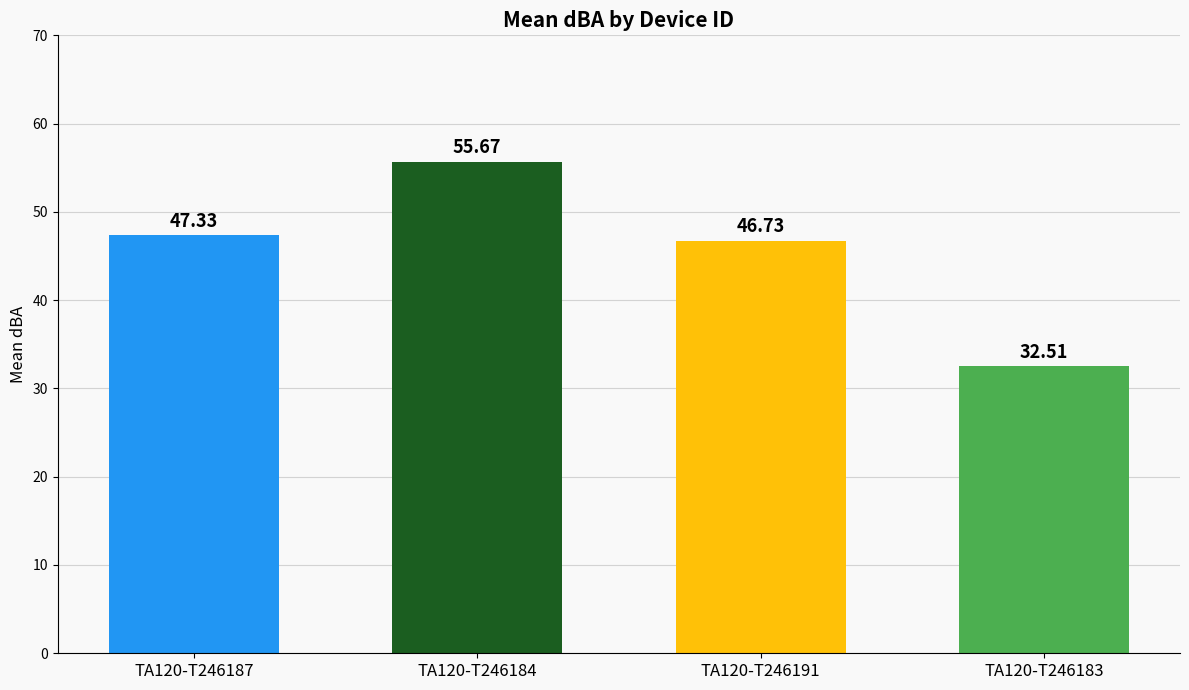

Count the number of data series in this chart.

1